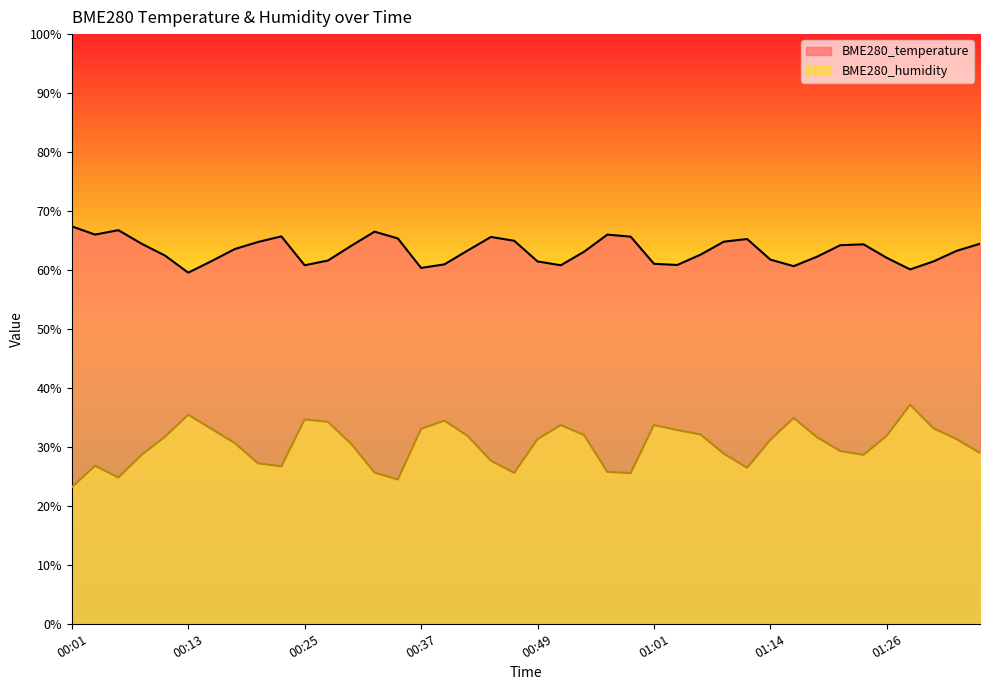

What is the minimum value for BME280_humidity?

23.1